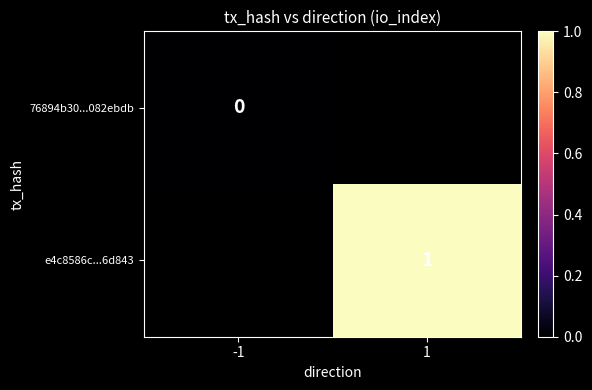

Is it true that e4c8586c...6d843 equals 2 at 1?

False